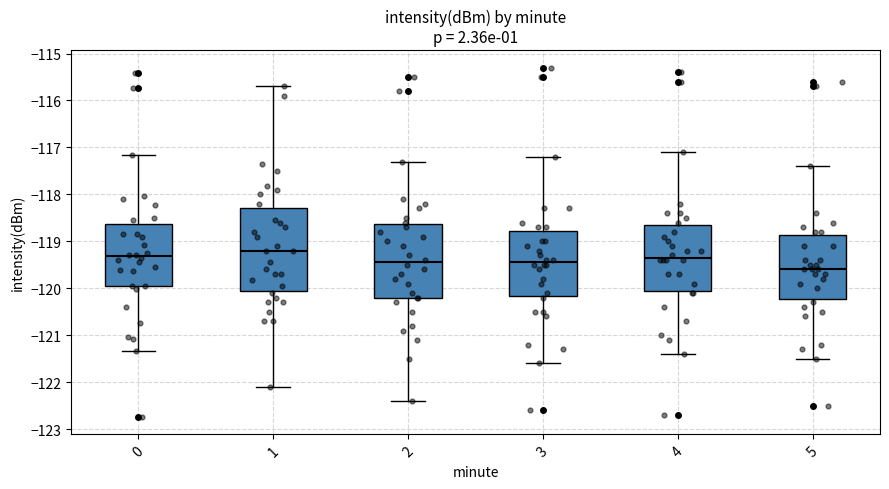

Which box's median line is the highest?

1